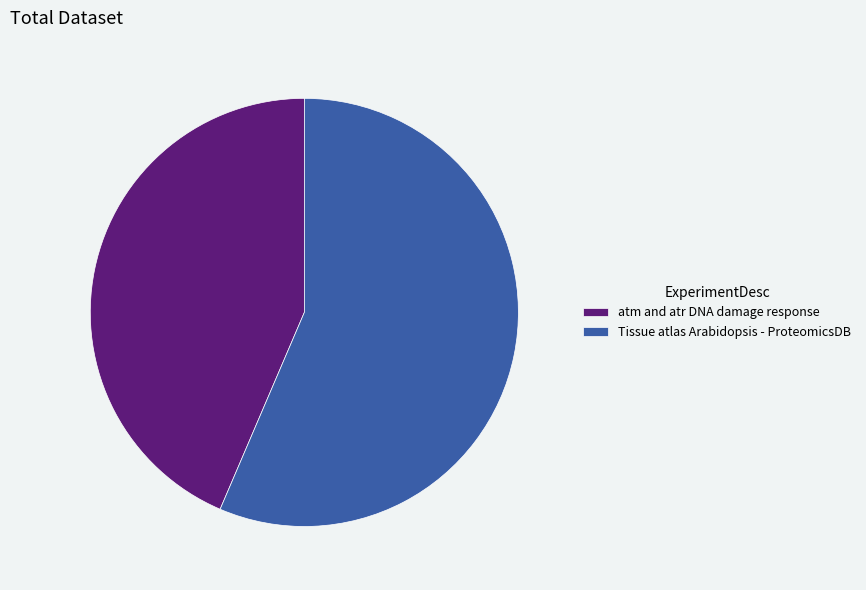

Do atm and atr DNA damage response and Tissue atlas Arabidopsis - ProteomicsDB together represent more than half of the pie?

Yes